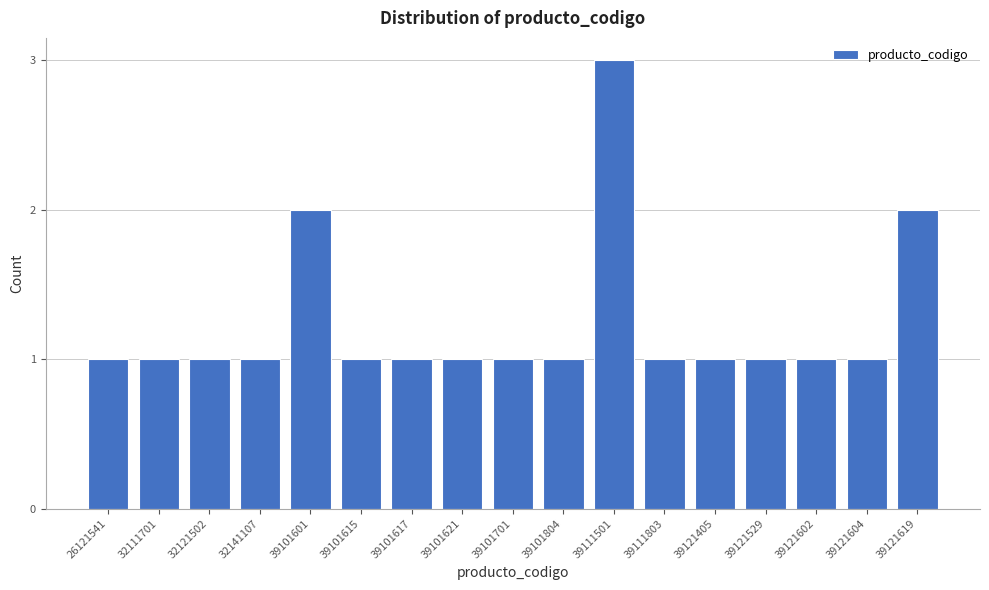

Reading left to right, what are all the values shown in this chart?

1	1	1	1	2	1	1	1	1	1	3	1	1	1	1	1	2